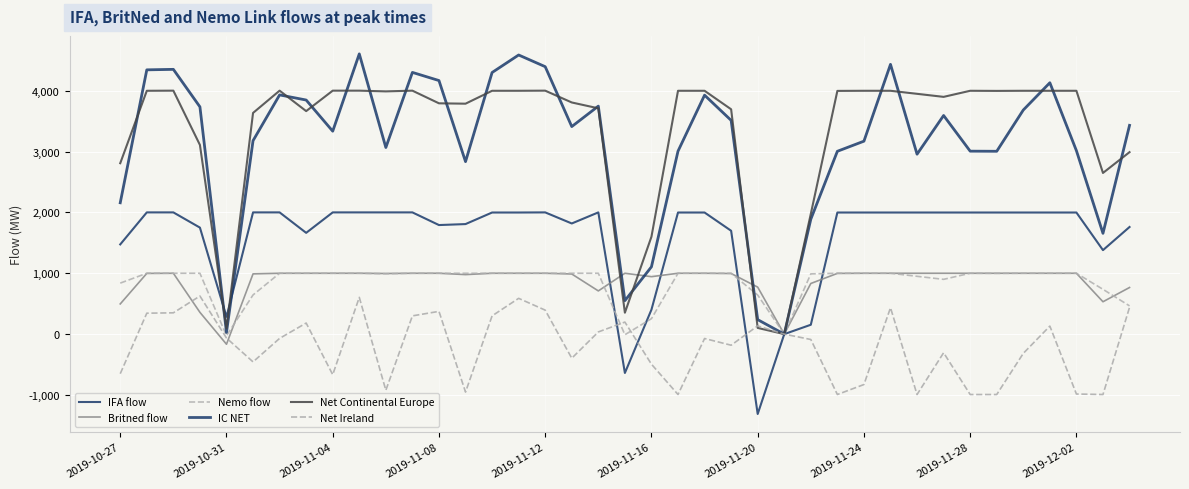

What is the average value of the IC NET series?

3118